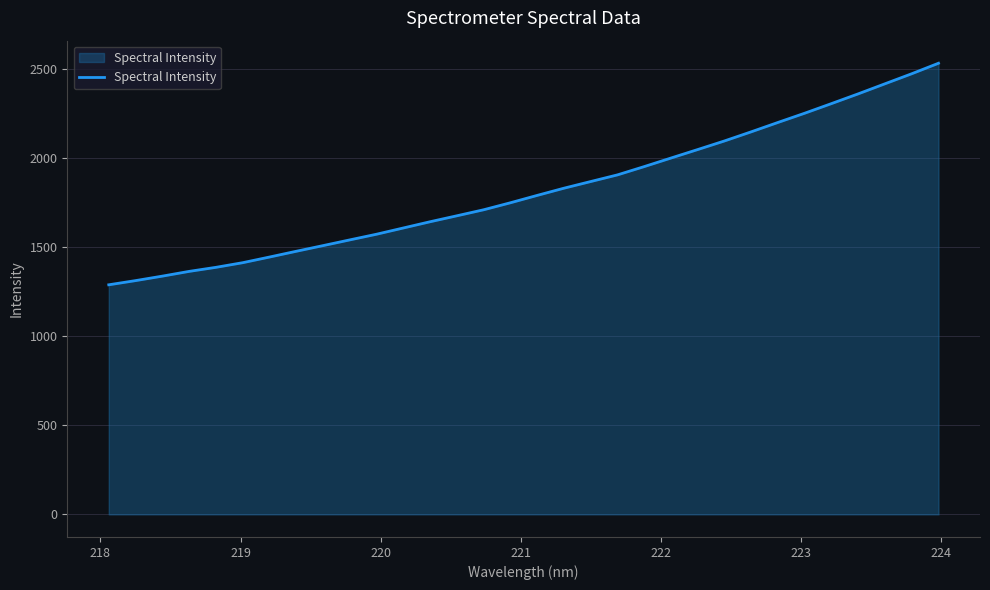

What is the difference between the maximum and minimum values?

1244.6